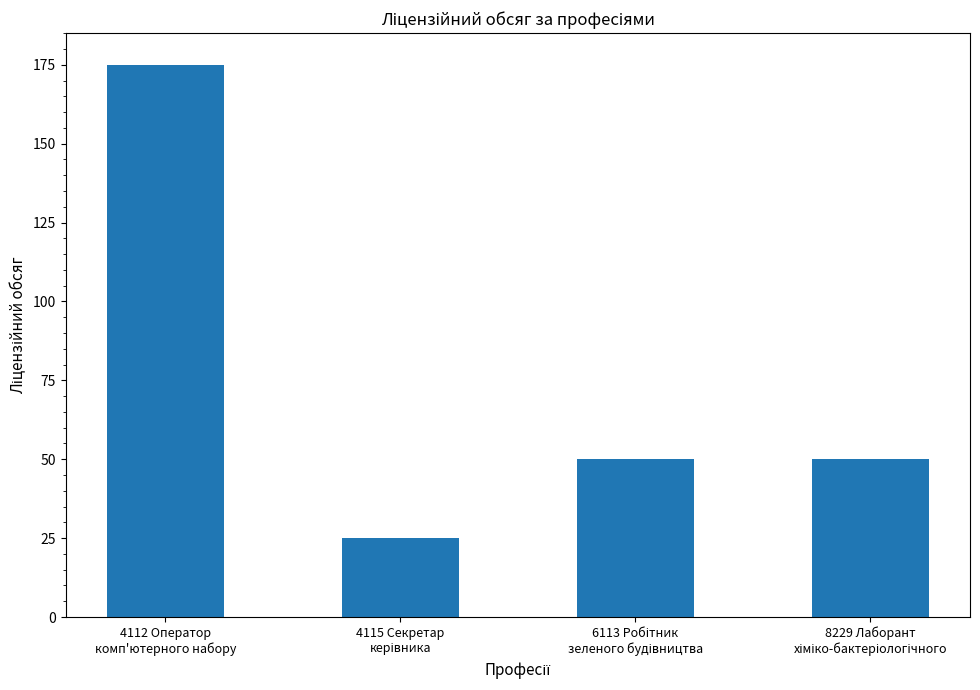

What is the average value?

75